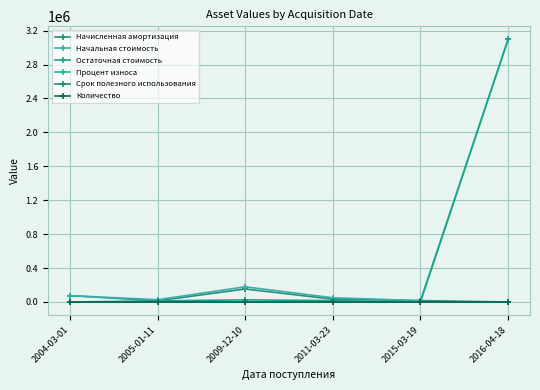

Reading left to right, what are all the values shown in this chart?

Начисленная амортизация: 75290.6	14066.5	153428.4	33793.0	16490.0	0.0
Начальная стоимость: 75290.6	26793.4	179000.0	49800.0	16490.0	3095243.8
Остаточная стоимость: 0.0	12726.8	25571.6	16007.0	0.0	3095243.8
Процент износа: 100.0	52.5	85.7	67.9	100.0	0.0
Срок полезного использования: 96.0	480.0	84.0	84.0	84.0	0.0
Количество: 1.0	1.0	1.0	1.0	1.0	1.0